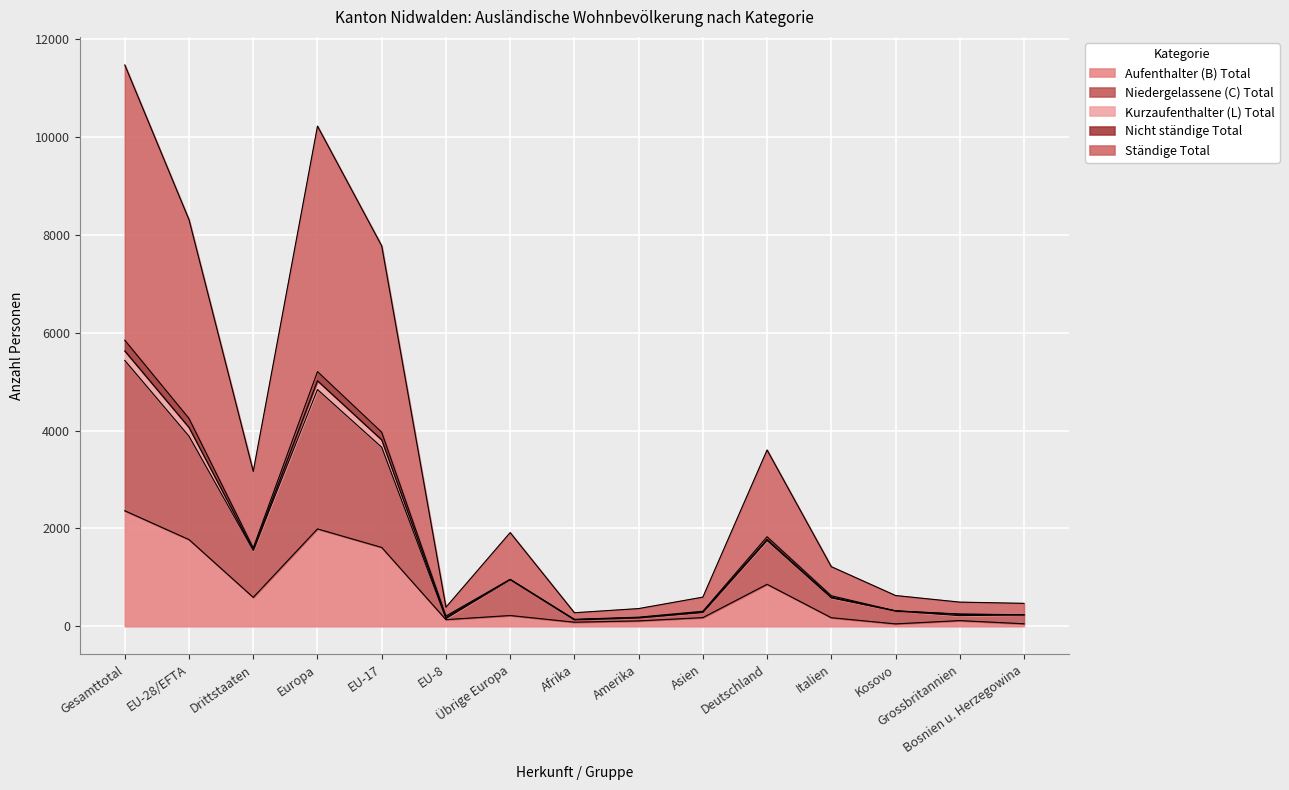

What is the highest value of the Aufenthalter (B) Total series?

2361